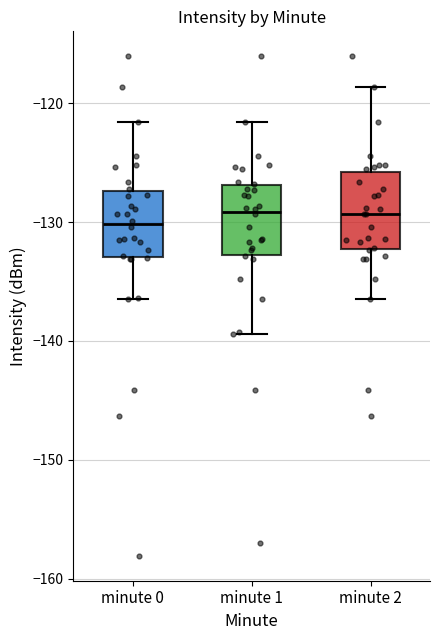

Reading left to right, transcribe this box plot: for each box, give where its median line is, the range the box spans, and where its two whiskers end, as read against the y-axis. The values are not printed on the chart, so give them approximately, as read against the axis.

minute 0: median -130, box -133 to -127, whiskers -136 to -122
minute 1: median -129, box -133 to -127, whiskers -139 to -122
minute 2: median -129, box -132 to -126, whiskers -136 to -119